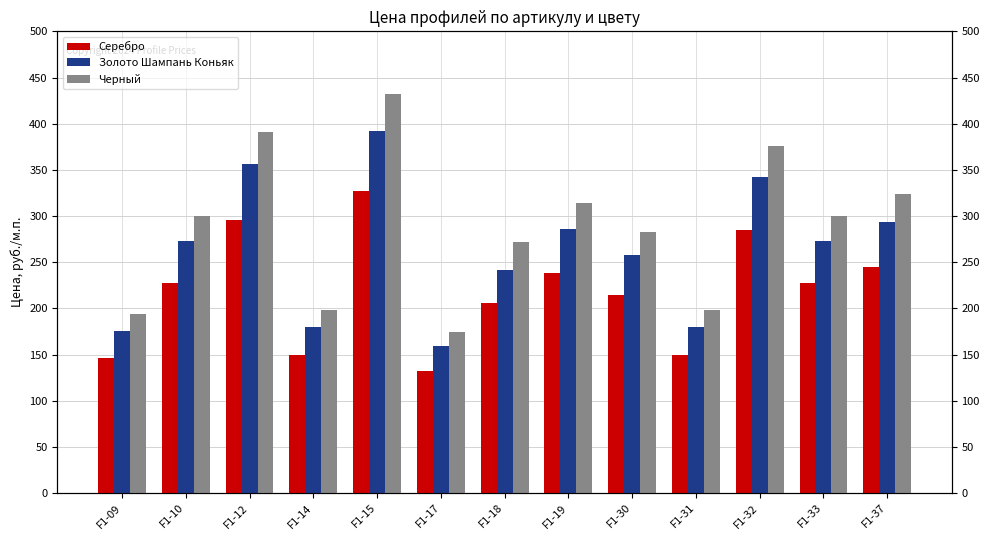

What is the average value of the Черный series?

289